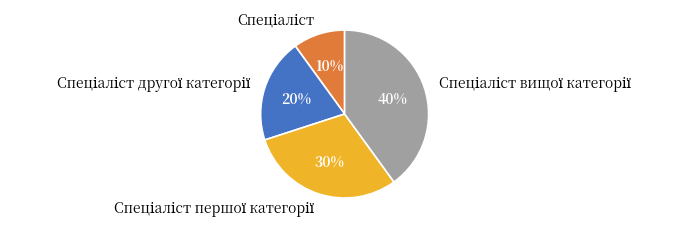

To the nearest percent, what is the difference between the largest and smallest slice percentages?

30%